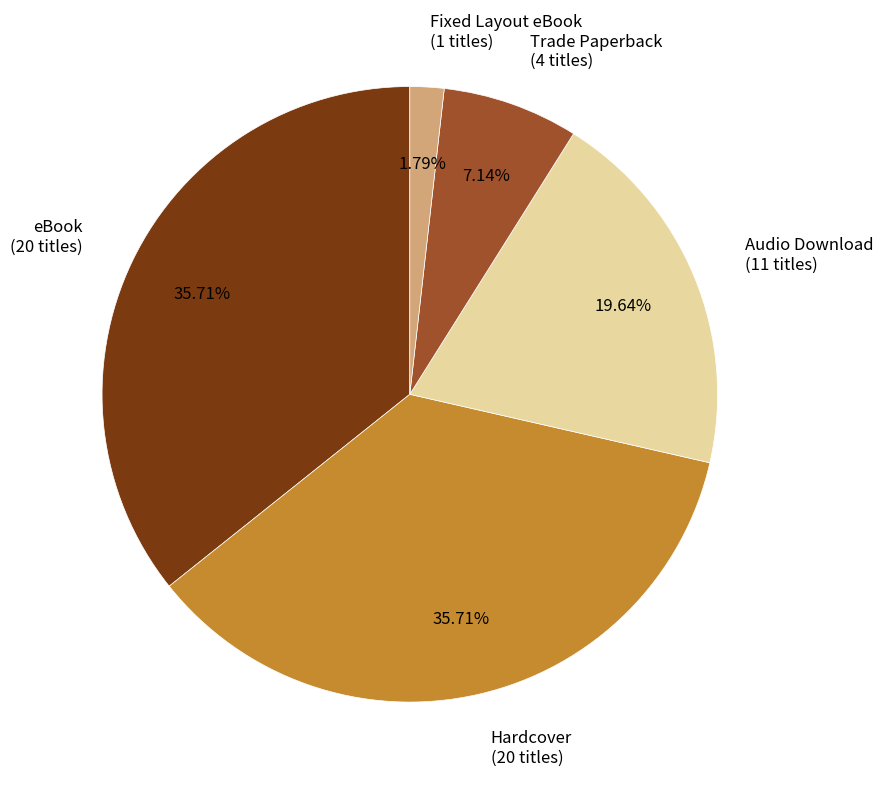

The eBook slice represents 41% of the pie. True or false?

False